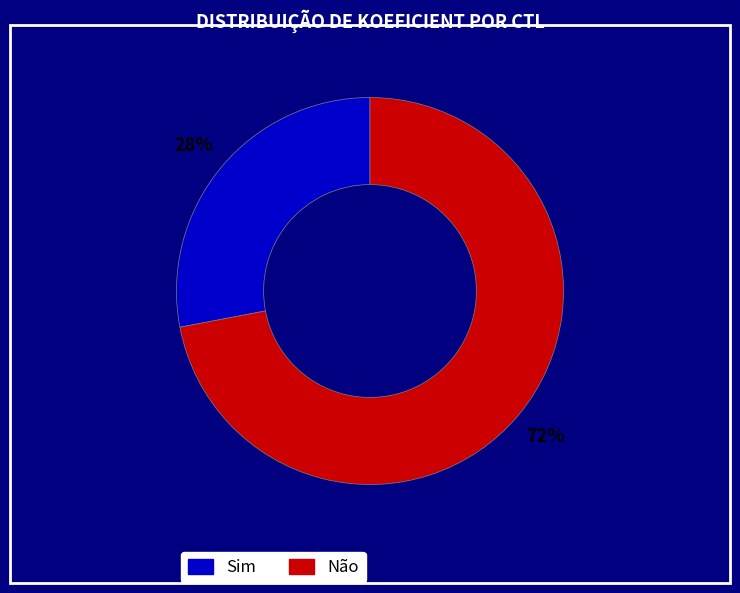

Is there any slice that represents more than half of the pie?

Yes